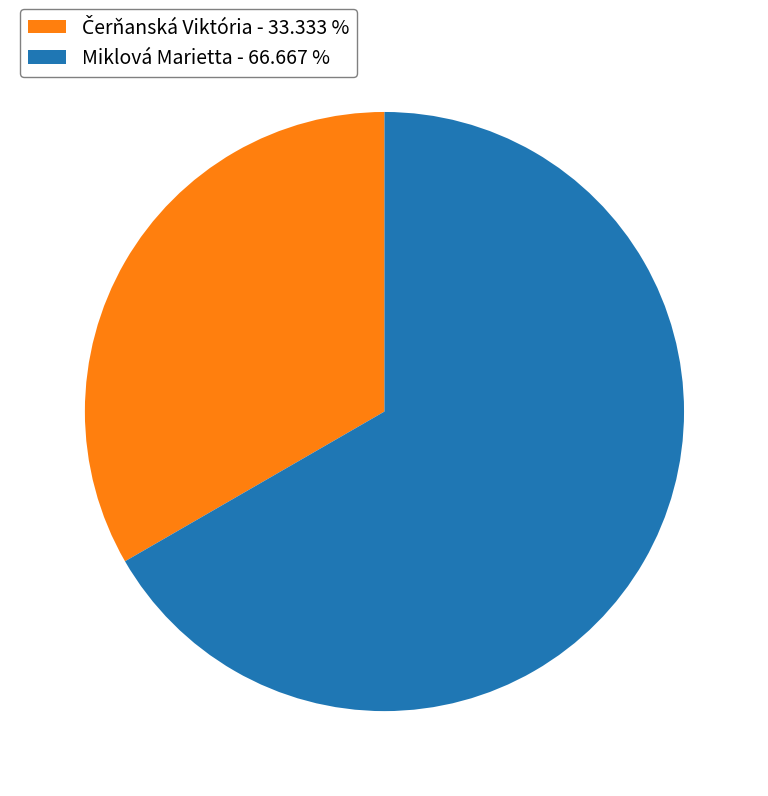

Count the number of slices in the pie.

2